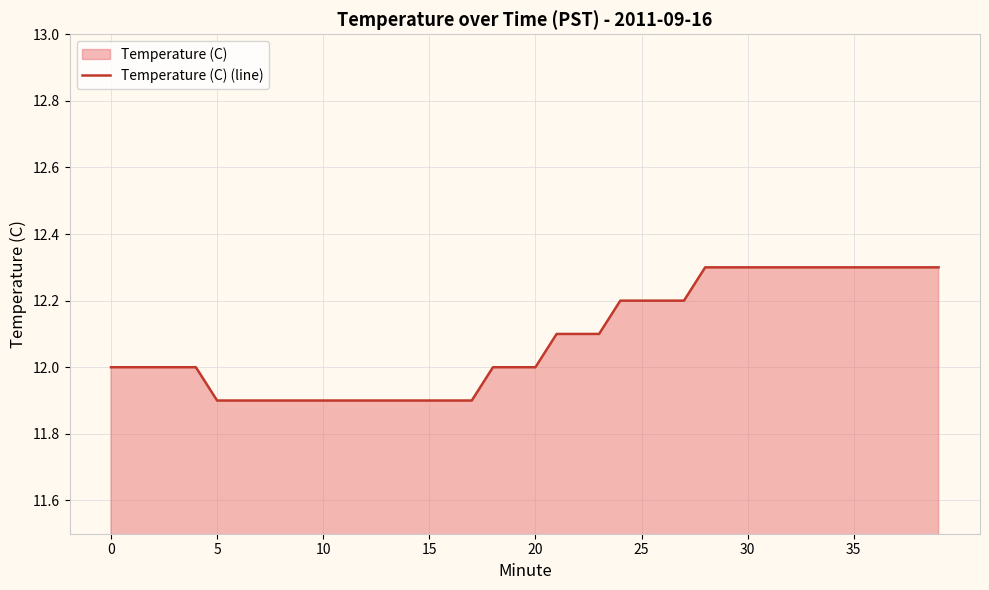

At which category does the chart reach its peak across all series?

28